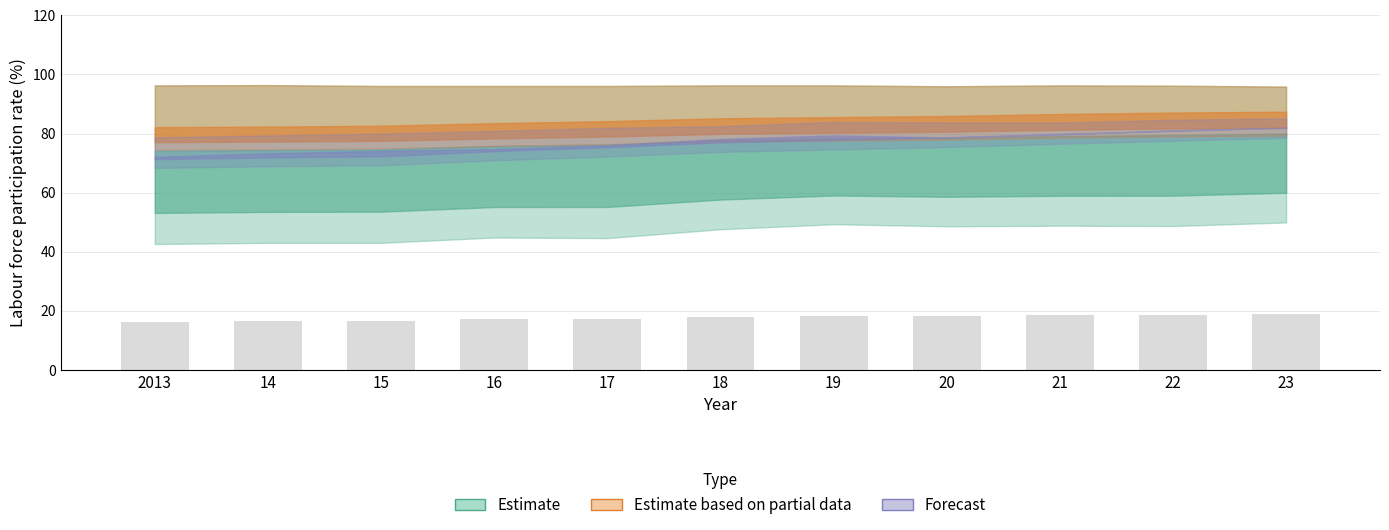

Which has a higher value, 19 or 15?

19